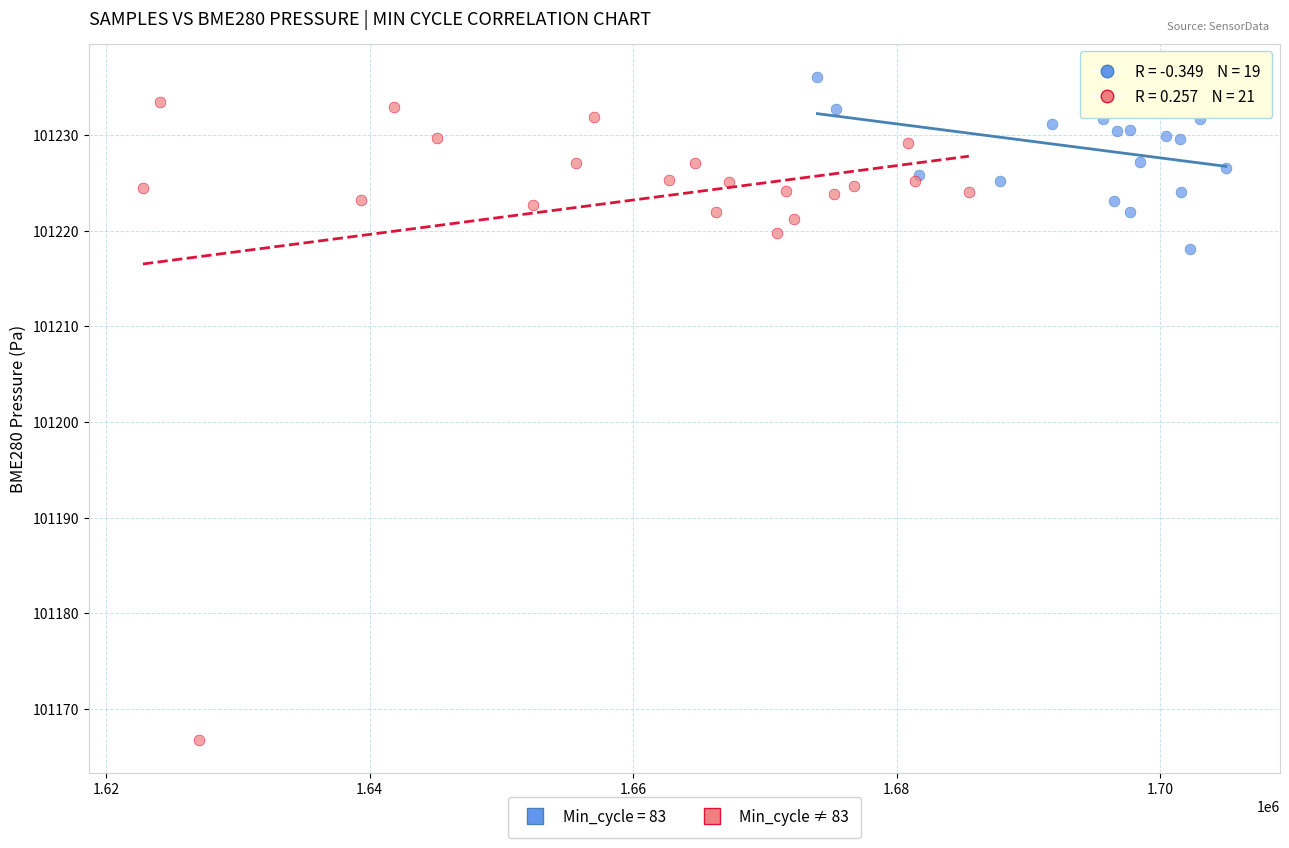

Which series has the widest spread of Y values?

Min_cycle ≠ 83